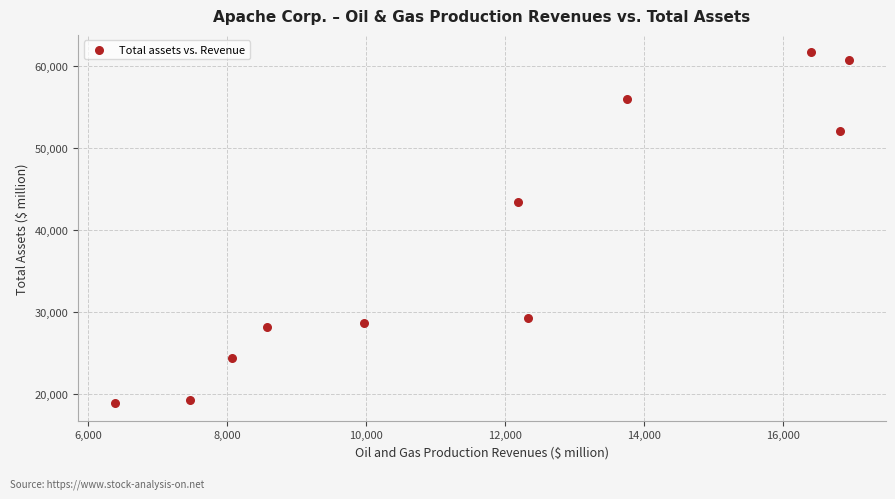

What is the range of Y values (max minus min)?

42795